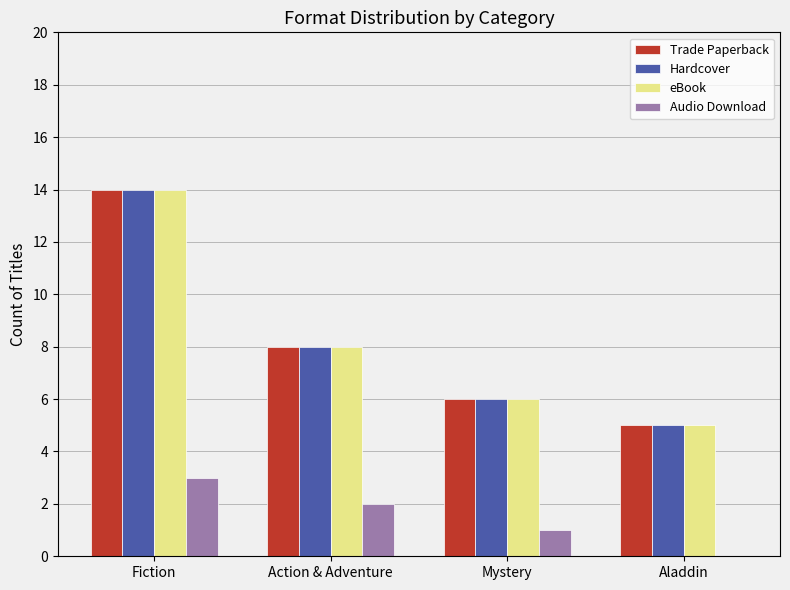

Where does the Audio Download series first go above 2?

Fiction